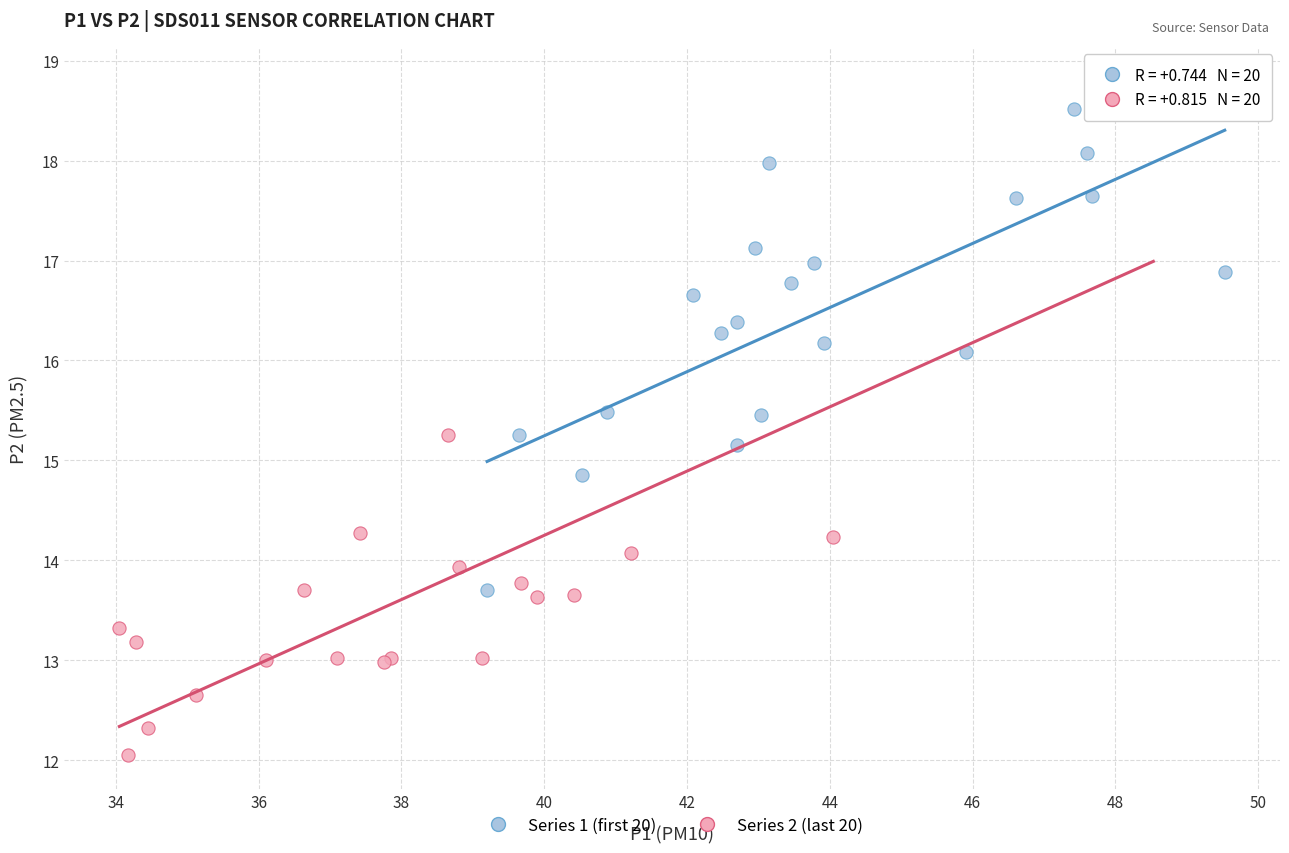

Which series has the widest spread of Y values?

Series 2 (last 20)